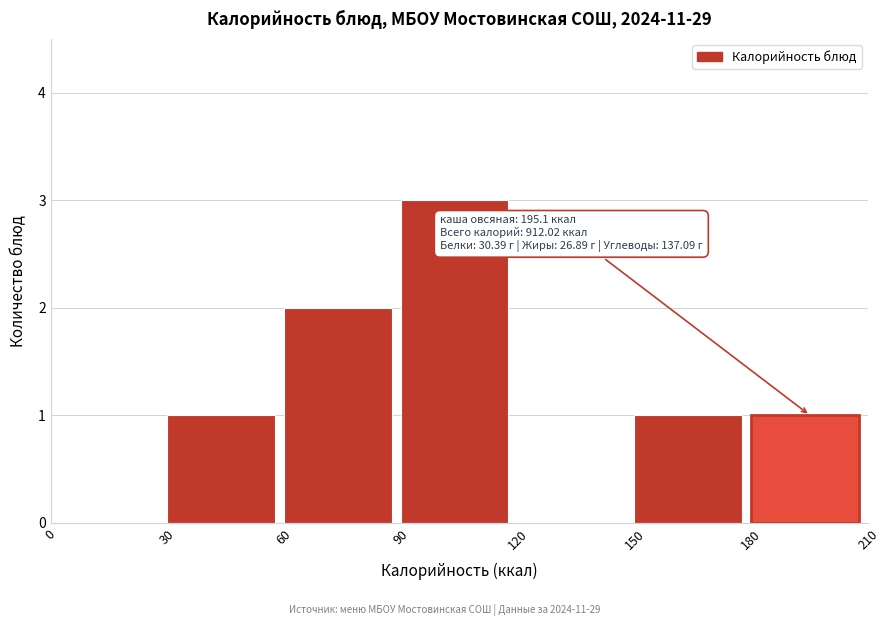

Which range on the x-axis has the tallest bar?

90 to 120